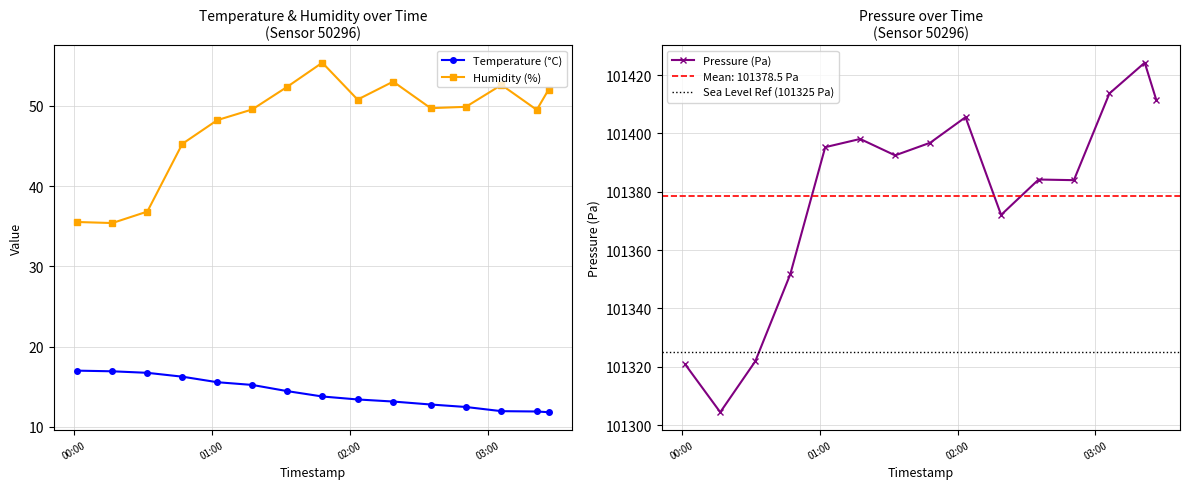

Which label corresponds to the smallest value in the chart?

2023-02-19T03:26:32